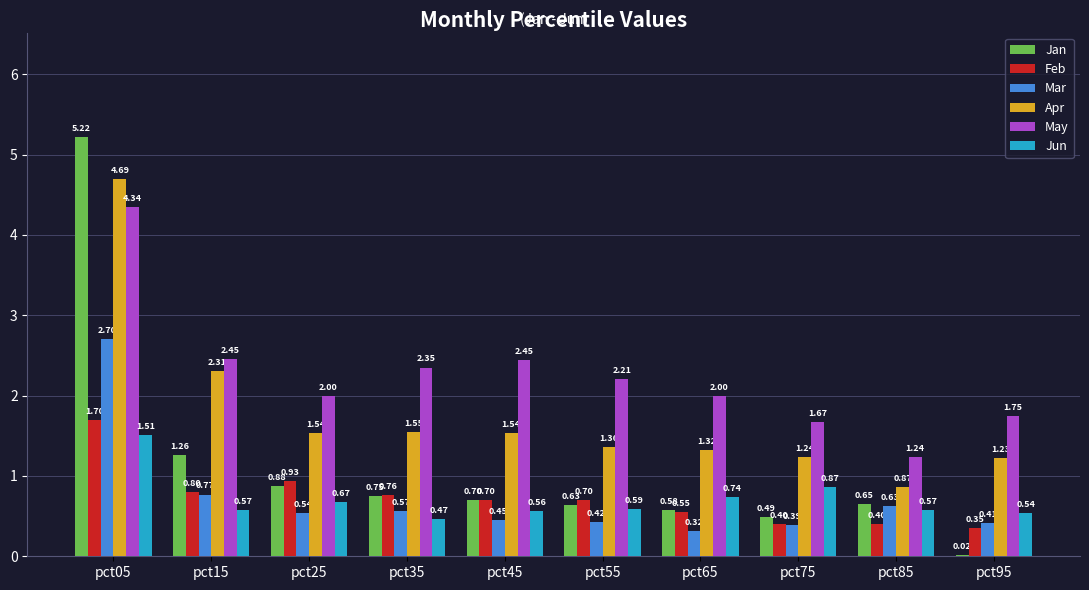

Between pct35 and pct65, which series saw the biggest shift?

May